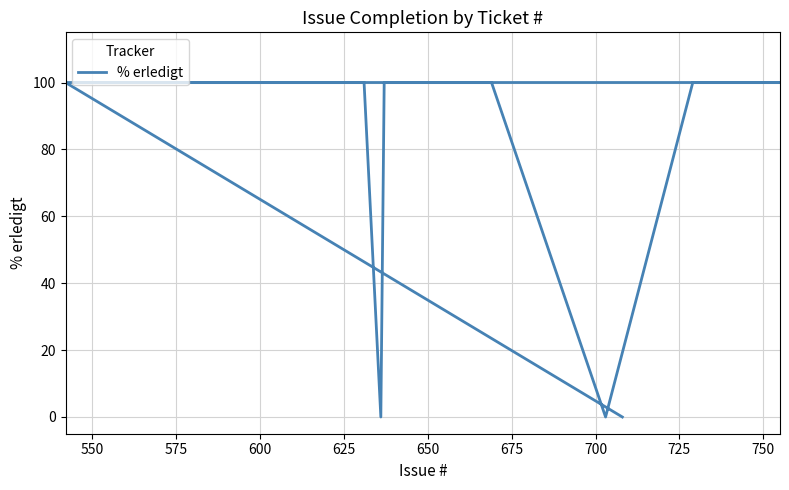

What is the sum of all values?

1200